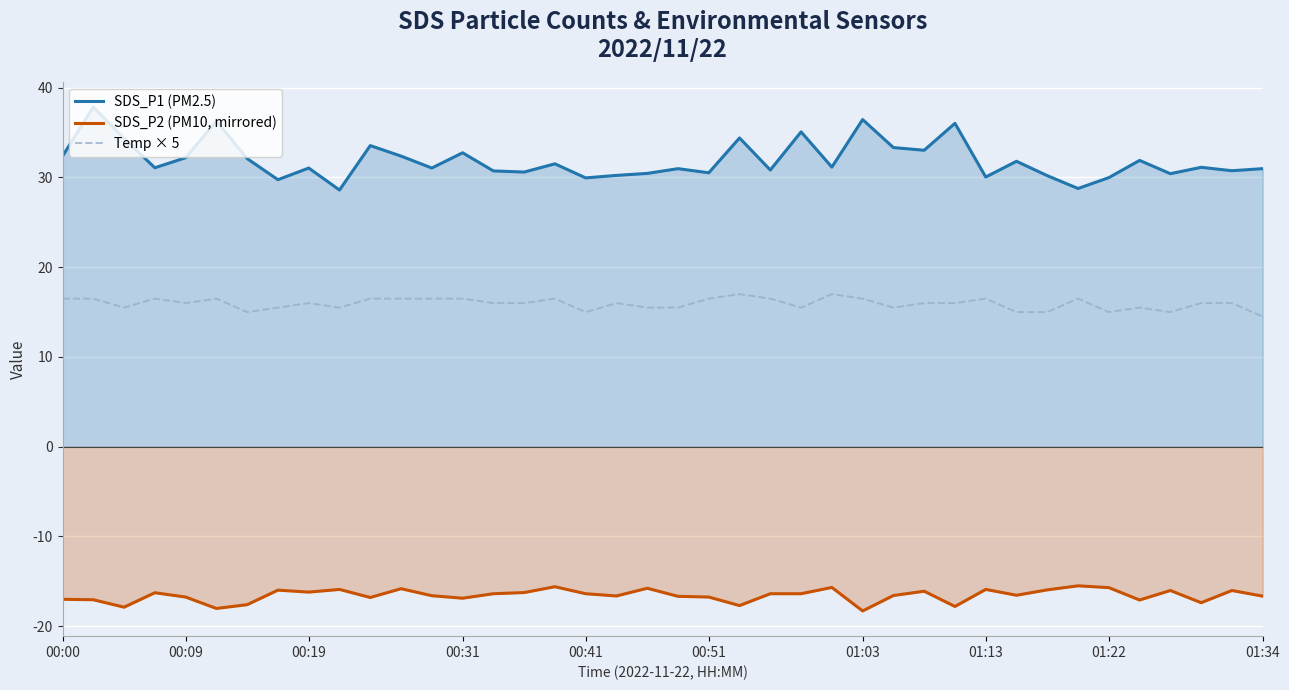

List the series in order of their overall mean, lowest first.

SDS_P2 (PM10, mirrored), Temp × 5, SDS_P1 (PM2.5)